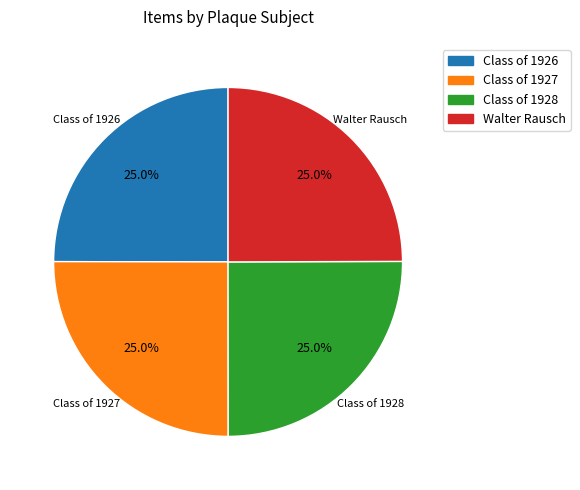

Does any single category account for the majority?

No